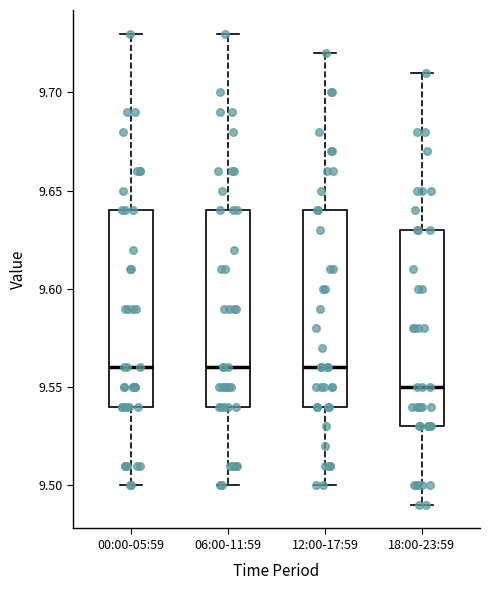

Where is the upper edge of the box for 18:00-23:59 on the y-axis? The values are not printed on the chart, so give them approximately, as read against the axis.

9.63